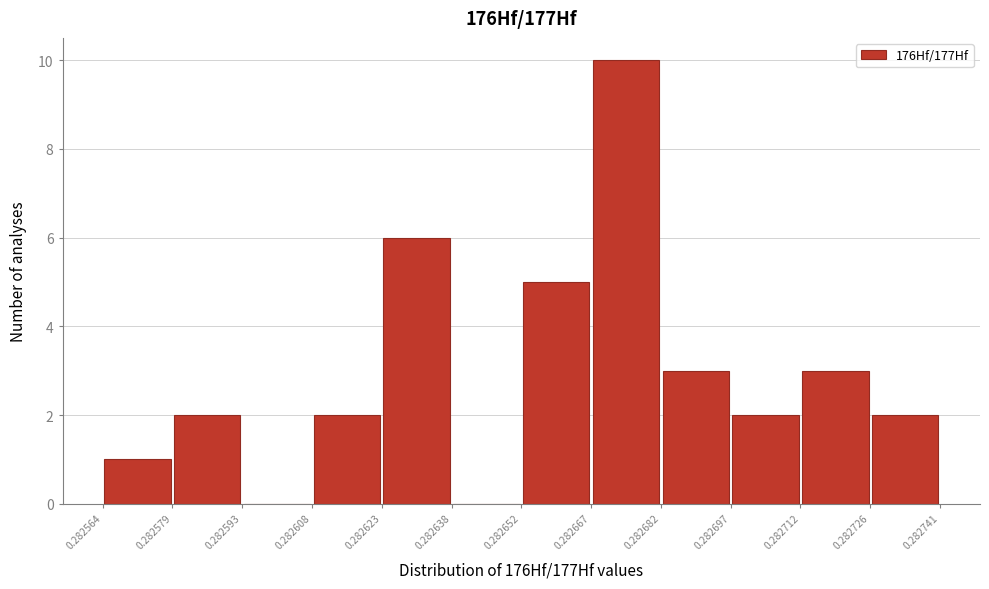

What is the height of the bar covering 0.282623 to 0.282638 on the x-axis? The values are not printed on the chart, so give them approximately, as read against the axis.

6